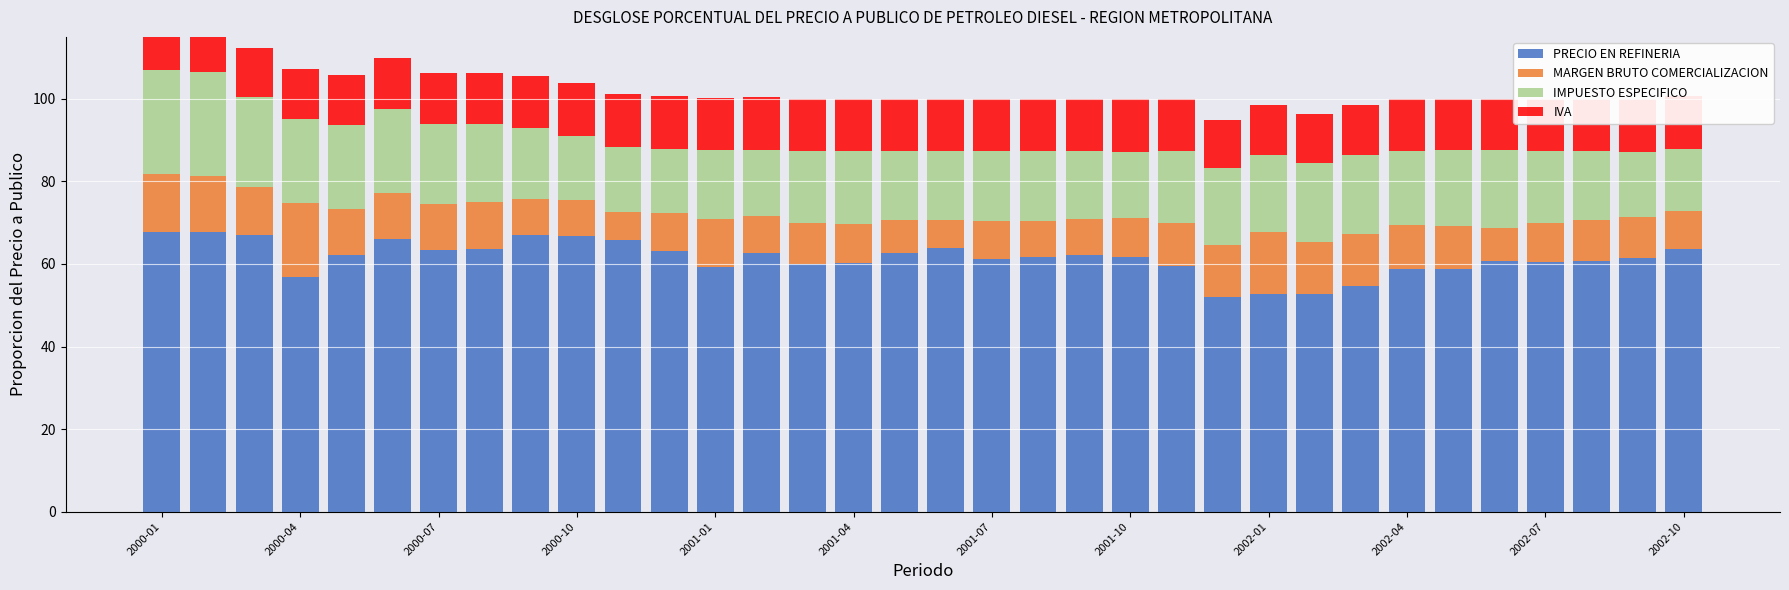

What is the difference between the highest and lowest values at 2001-07?

51.8